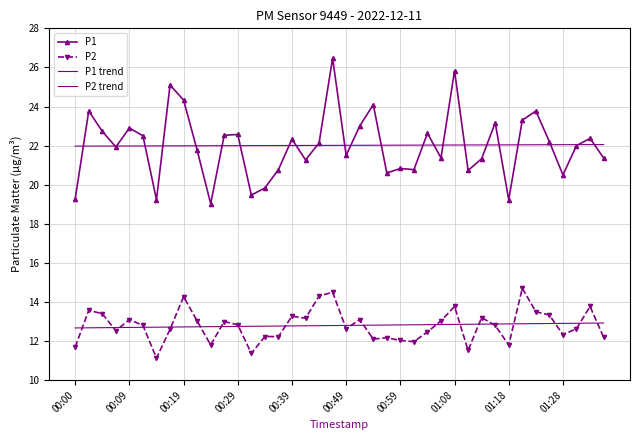

In P1, how many points are higher than both neighbors (excluding endpoints)?

13